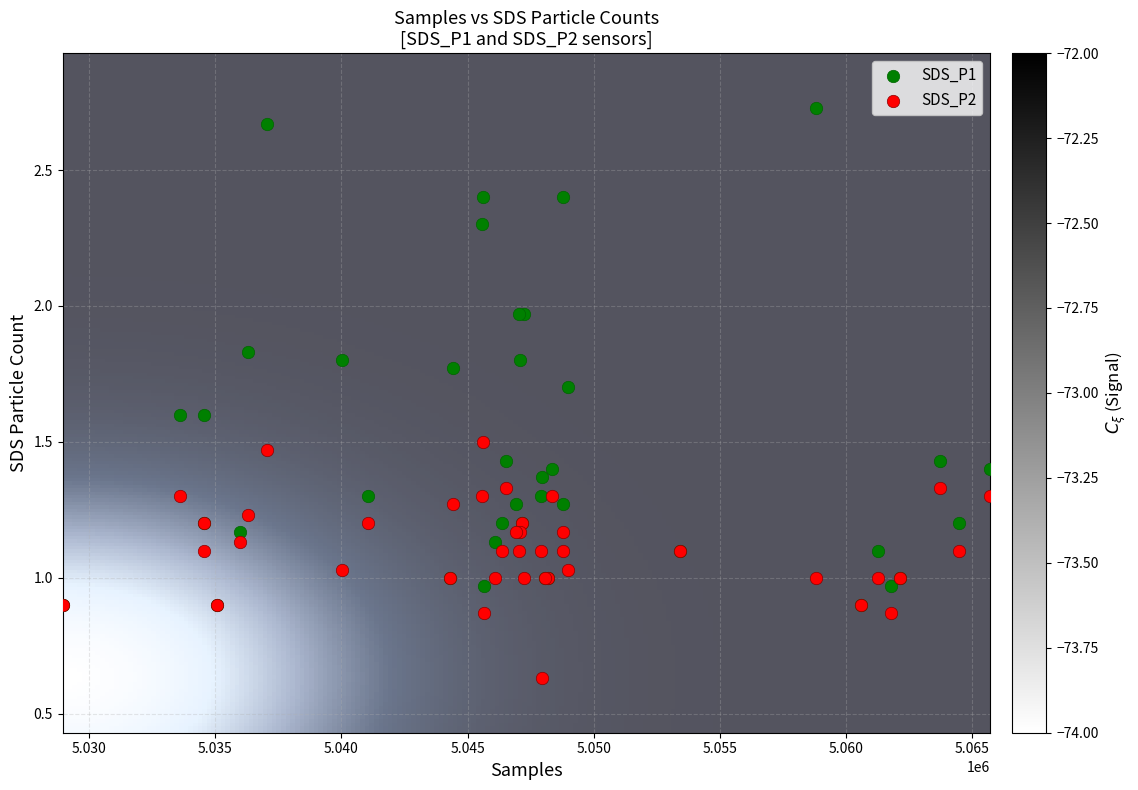

Which series contains the lowest Y value?

SDS_P2